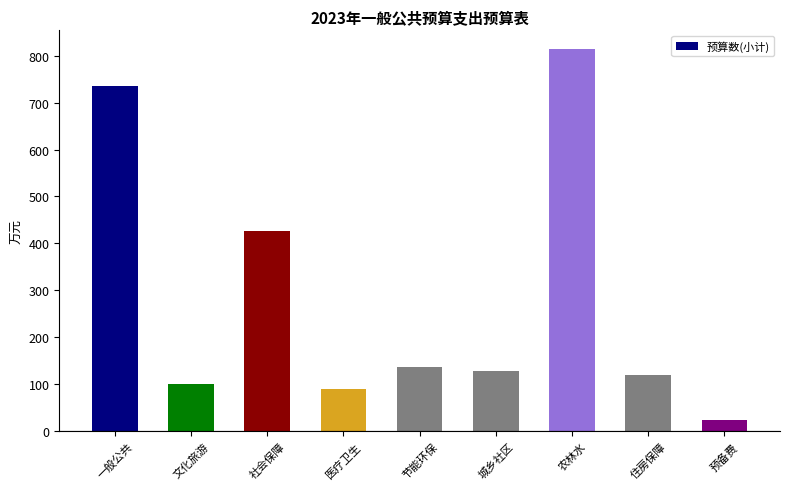

Approximately how many times larger is the value at 农林水 compared to 预备费?

32.5